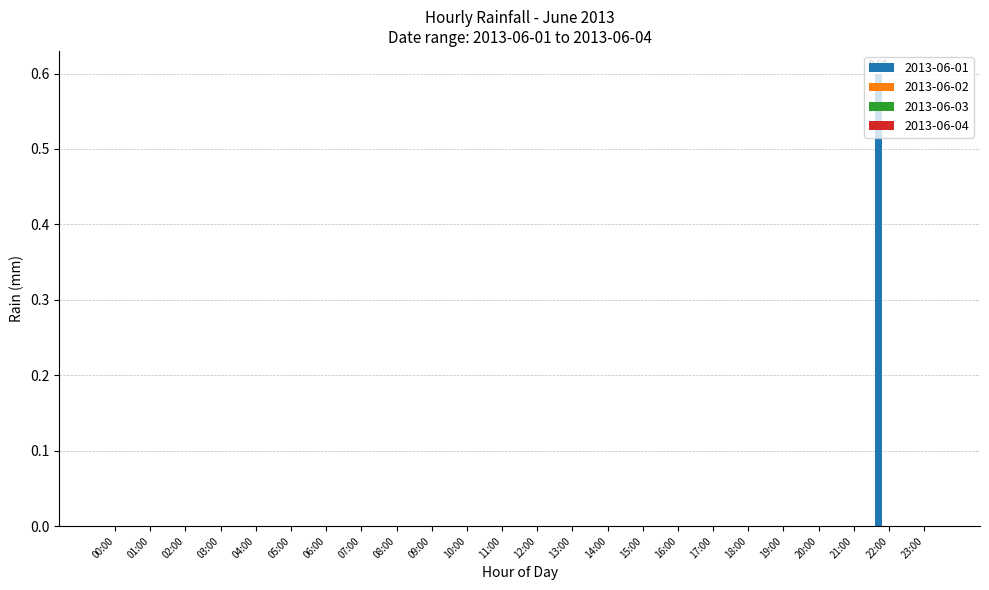

What is the sum of all values?

0.6